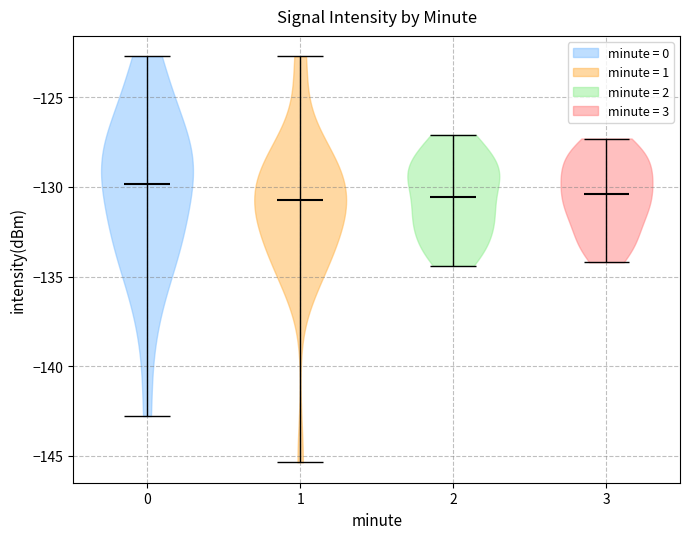

Reading left to right, read every violin against the y-axis: where its median line is, and the lowest and highest points it reaches. The values are not printed on the chart, so give them approximately, as read against the axis.

0: median line -130.0, lowest point -143.0, highest point -122.5
1: median line -130.5, lowest point -145.5, highest point -122.5
2: median line -130.5, lowest point -134.5, highest point -127.0
3: median line -130.5, lowest point -134.0, highest point -127.5